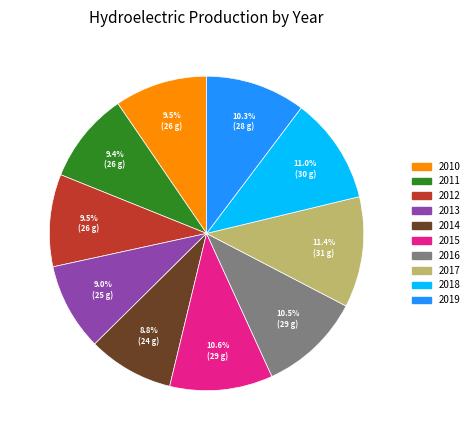

What percentage is the 2011 slice, to the nearest percent?

9%